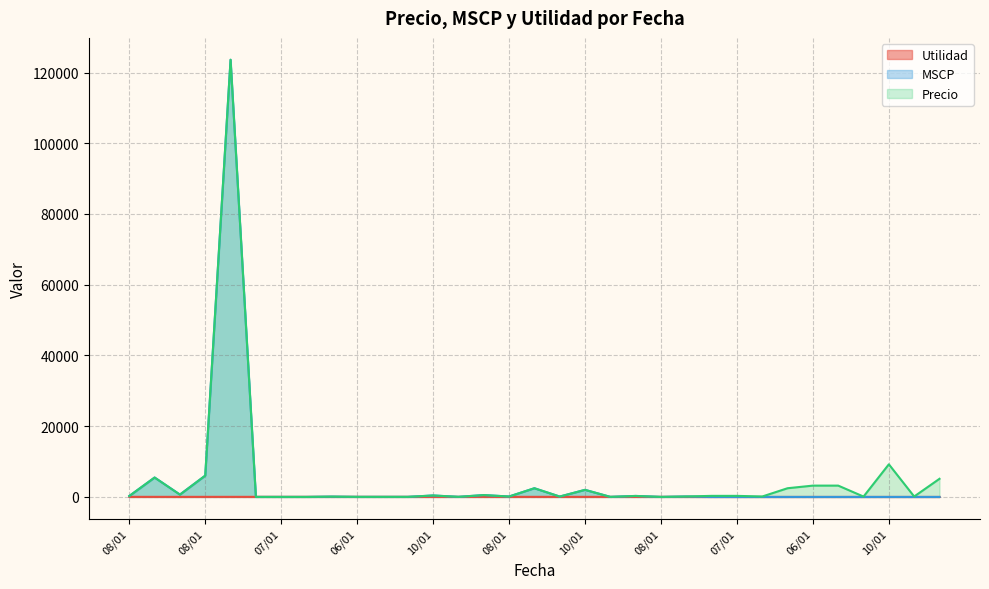

True or false: Utilidad has a value of 37.7 at 10/01.

False